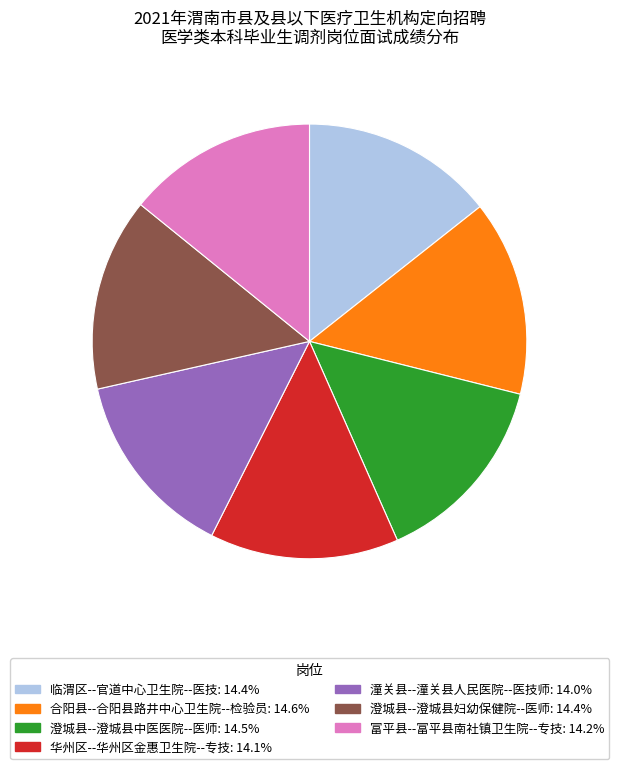

Is it true that 合阳县--合阳县路井中心卫生院--检验员 is 2% of the pie?

False